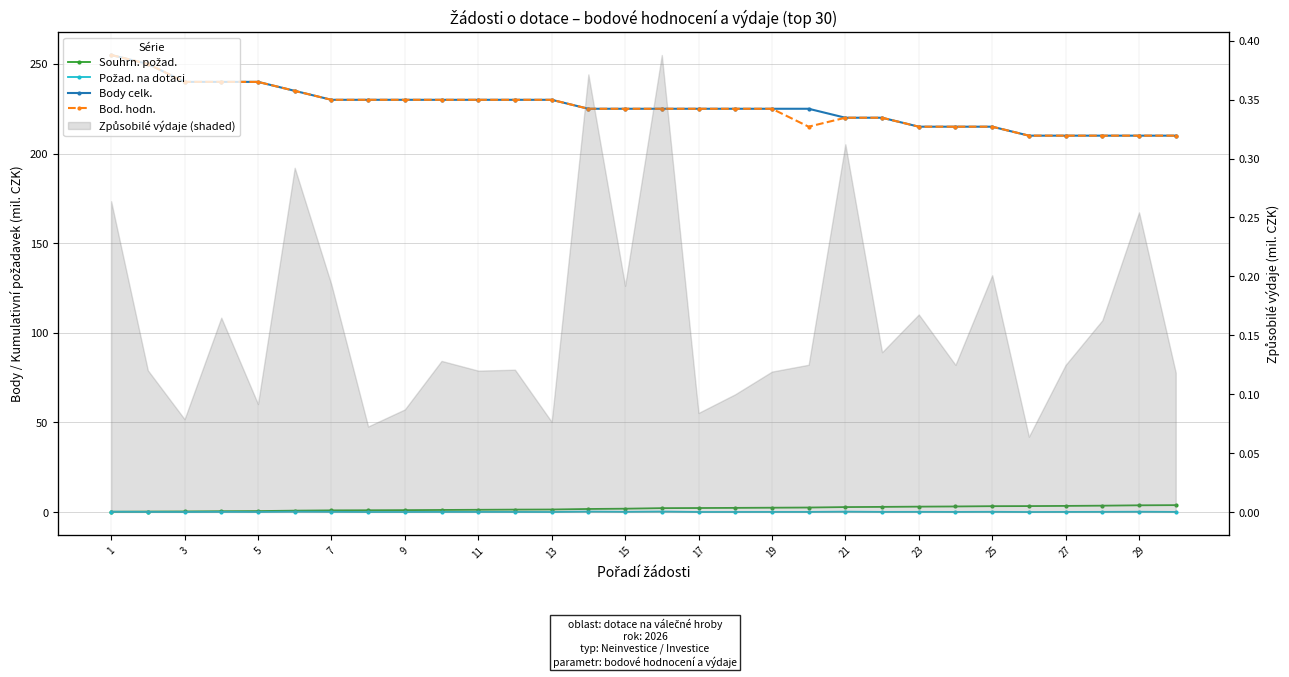

What is the difference between the Požad. na dotaci values at 27 and 29?

0.1